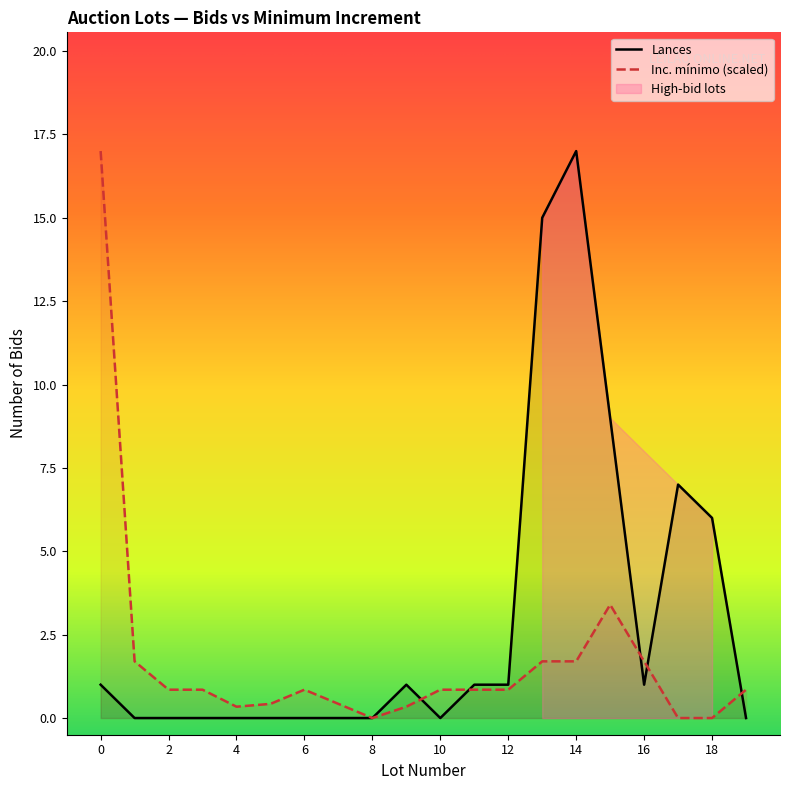

What is the total value across all series at 5?

0.4